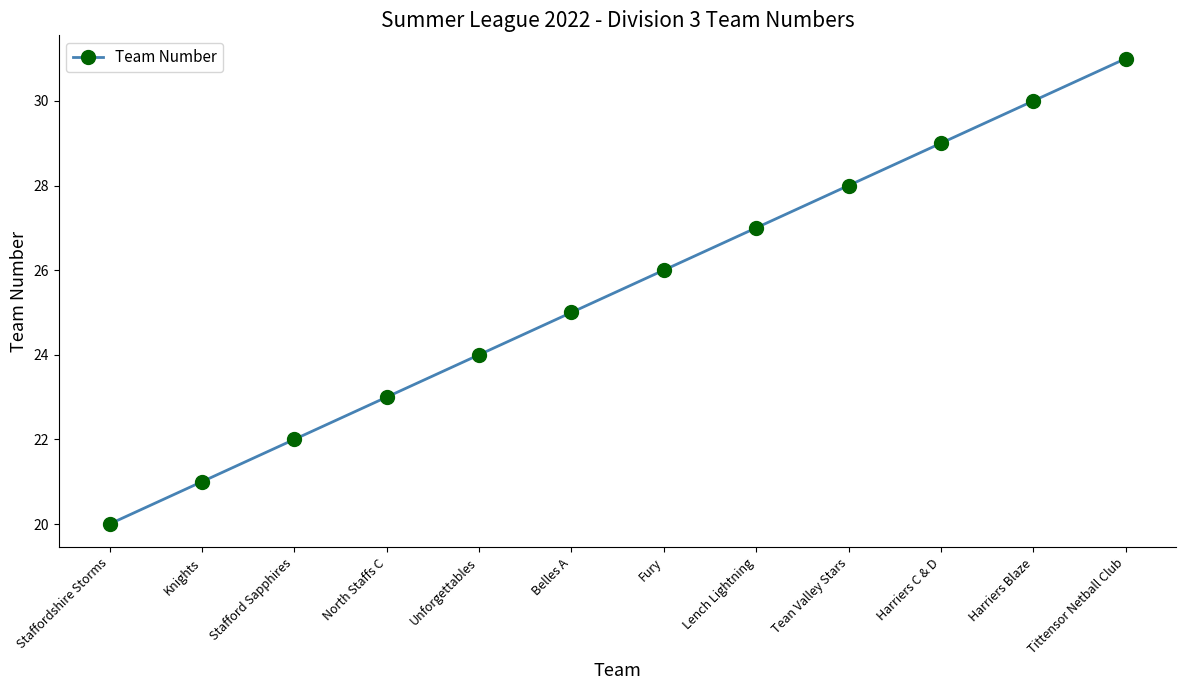

What is the change in value from Stafford Sapphires to Tittensor Netball Club?

+9